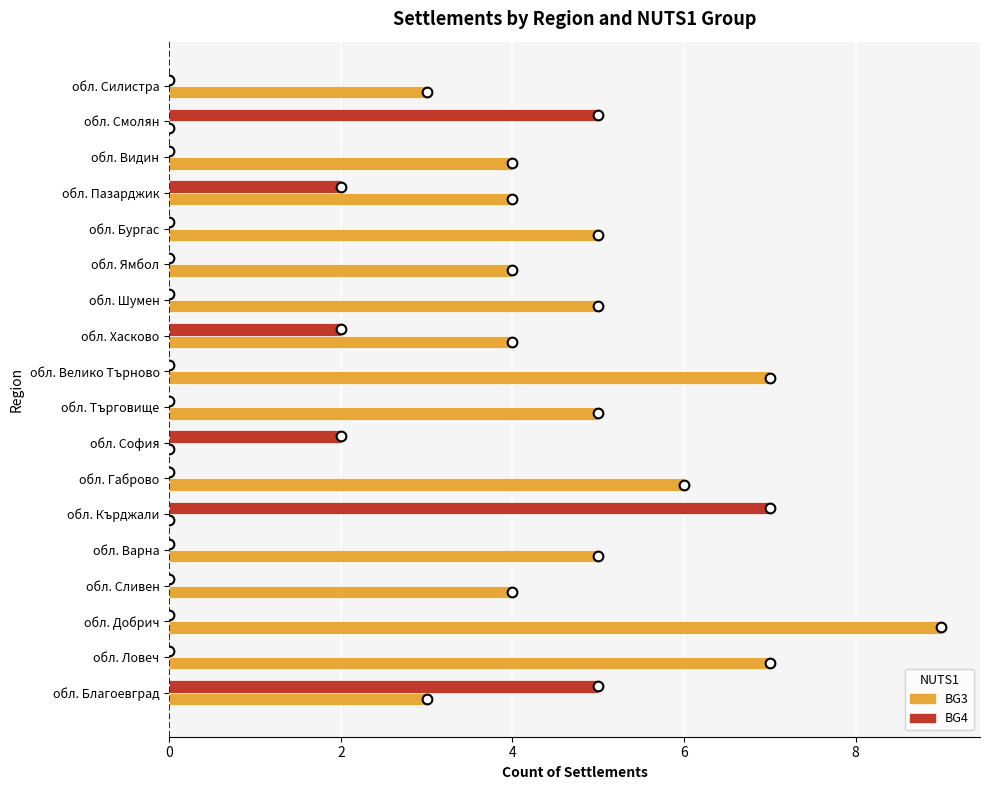

At which category does the chart reach its peak across all series?

обл. Добрич